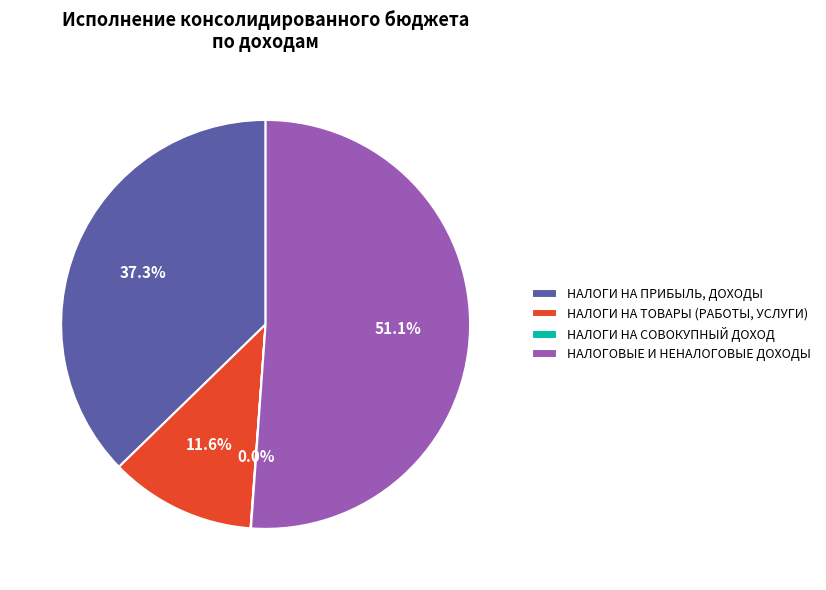

To the nearest percent, what is the difference between the НАЛОГИ НА ТОВАРЫ (РАБОТЫ, УСЛУГИ) and НАЛОГОВЫЕ И НЕНАЛОГОВЫЕ ДОХОДЫ slice percentages?

40%